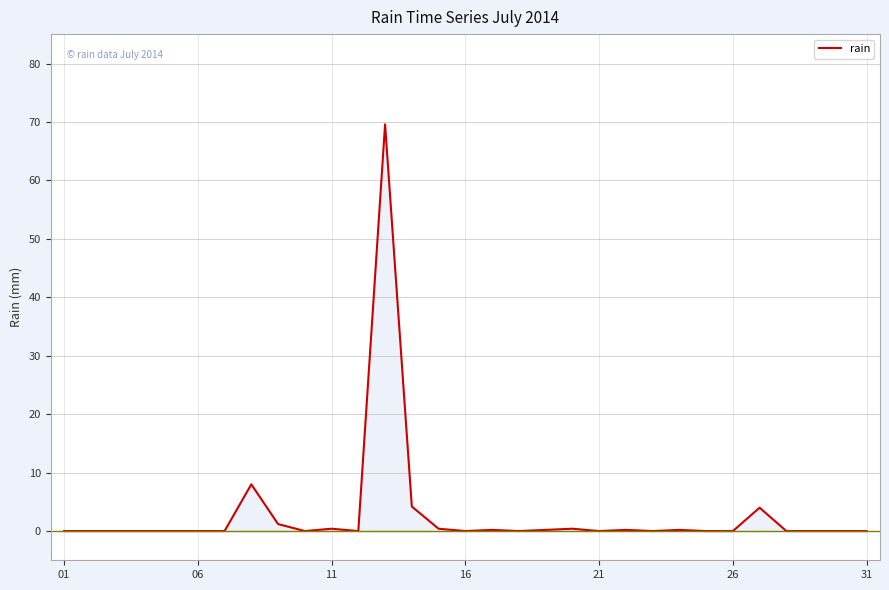

What is the maximum value shown in the chart?

69.6